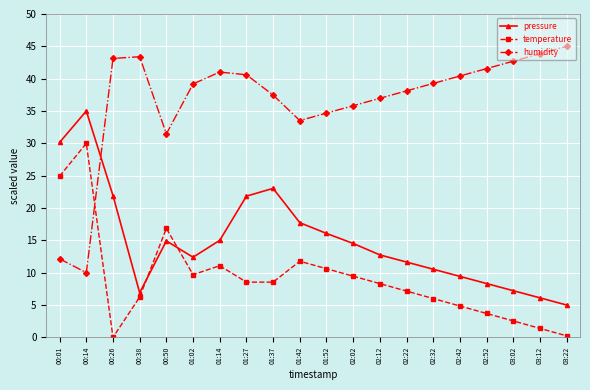

What is the difference between the pressure values at 01:14 and 01:27?

6.8